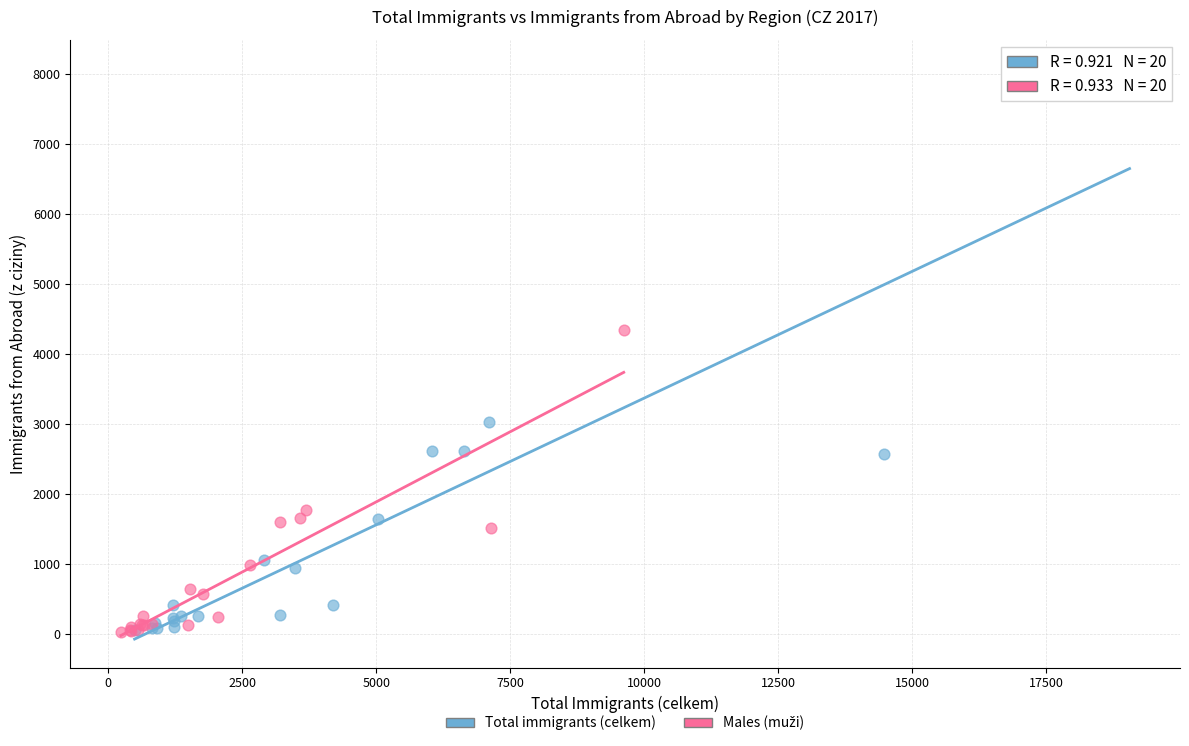

Which series has the largest Y range (max minus min)?

Total immigrants (celkem)